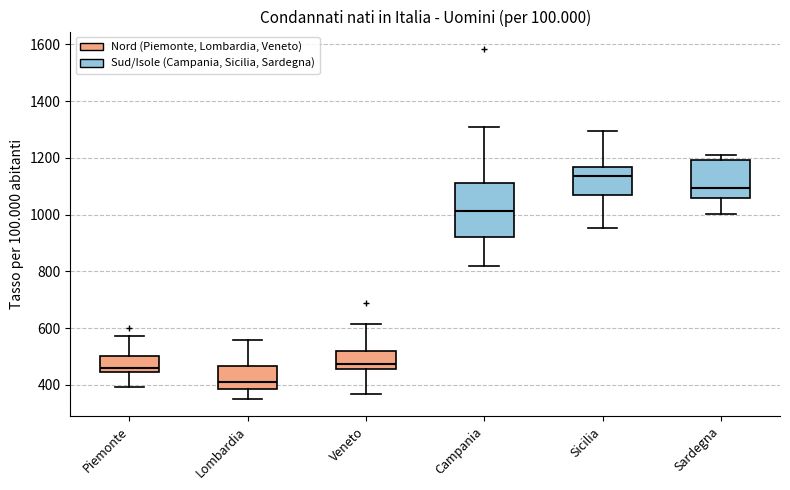

Reading left to right, transcribe this box plot: for each box, give where its median line is, the range the box spans, and where its two whiskers end, as read against the y-axis. The values are not printed on the chart, so give them approximately, as read against the axis.

Piemonte: median 460, box 440 to 500, whiskers 400 to 580
Lombardia: median 420, box 380 to 460, whiskers 360 to 560
Veneto: median 480, box 460 to 520, whiskers 360 to 620
Campania: median 1020, box 920 to 1120, whiskers 820 to 1300
Sicilia: median 1140, box 1080 to 1160, whiskers 960 to 1300
Sardegna: median 1100, box 1060 to 1200, whiskers 1000 to 1200 (just above the box's upper edge)